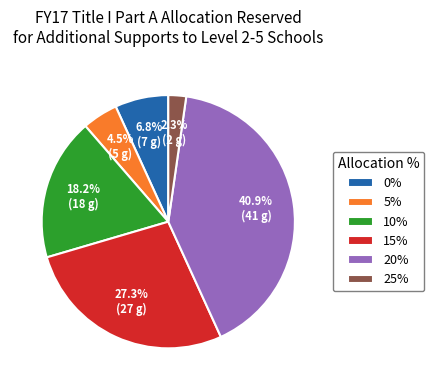

Does 20% represent more than half of the total?

No